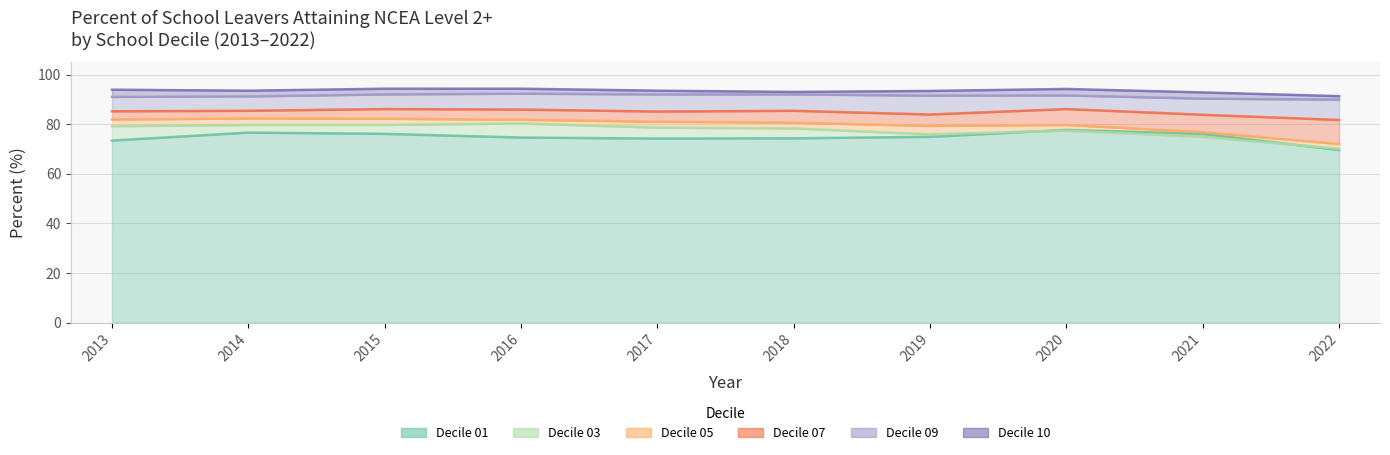

How many lines are shown in the chart?

6